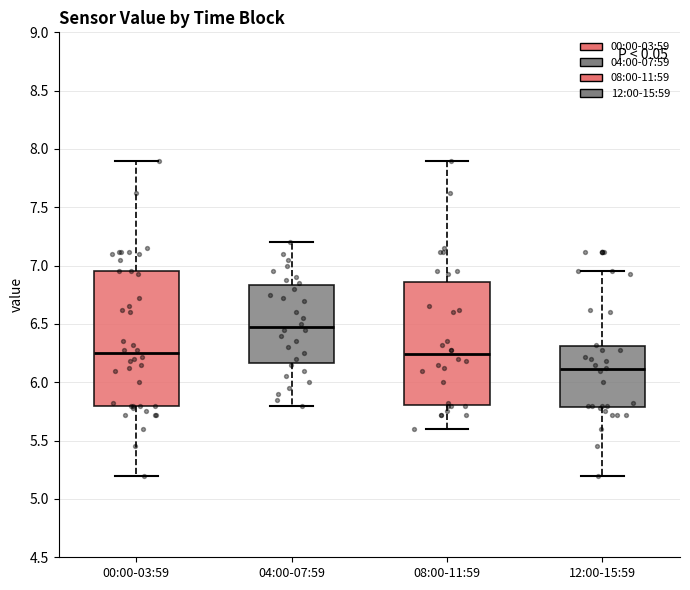

Reading left to right, read every box against the y-axis: the position of its median line, the range the box covers, and the ends of its whiskers. The values are not printed on the chart, so give them approximately, as read against the axis.

00:00-03:59: median 6.25, box 5.80 to 6.95, whiskers 5.20 to 7.90
04:00-07:59: median 6.50, box 6.15 to 6.85, whiskers 5.80 to 7.20
08:00-11:59: median 6.25, box 5.80 to 6.85, whiskers 5.60 to 7.90
12:00-15:59: median 6.10, box 5.80 to 6.30, whiskers 5.20 to 6.95